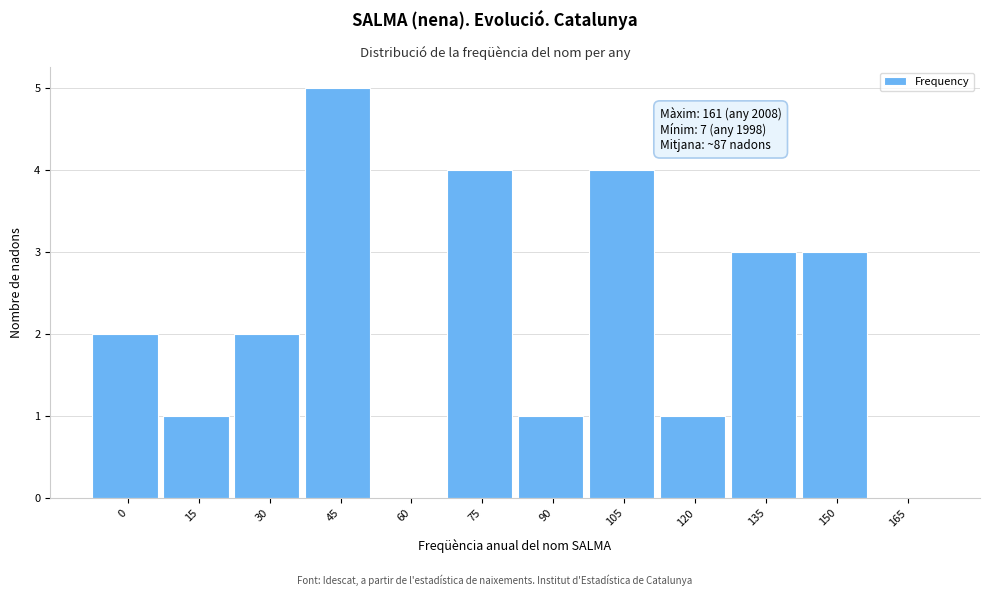

Reading left to right, list all the values displayed in this chart.

0=2	15=1	30=2	45=5	60=0	75=4	90=1	105=4	120=1	135=3	150=3	165=0